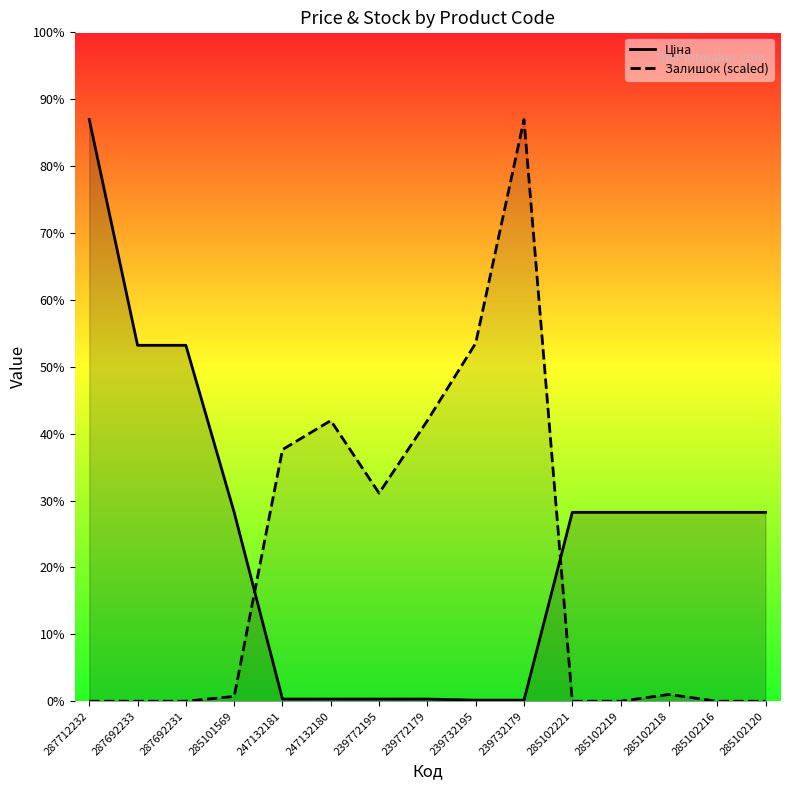

Which category has the highest value across all series?

287712232